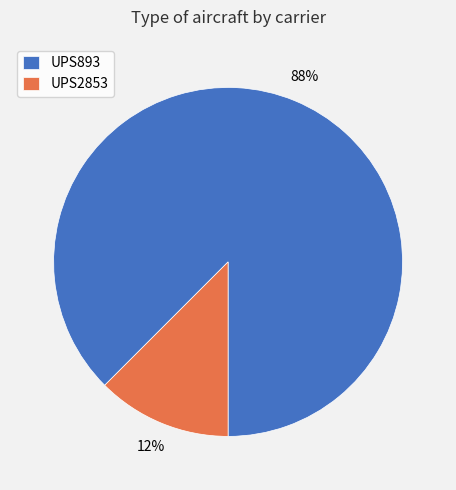

Does any single category account for the majority?

Yes